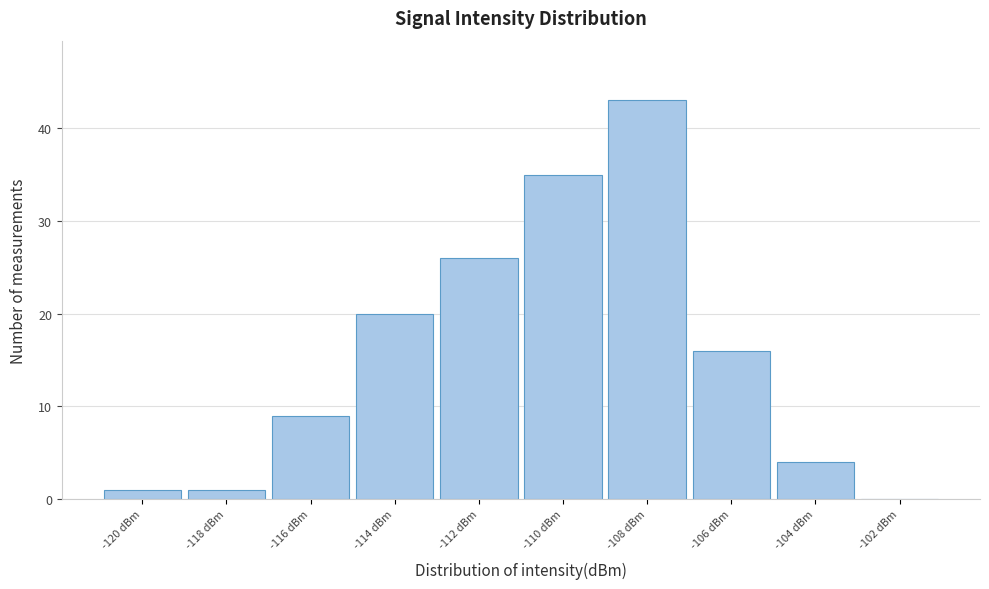

Reading left to right, list all the values displayed in this chart.

-120 dBm=1	-118 dBm=1	-116 dBm=9	-114 dBm=20	-112 dBm=26	-110 dBm=35	-108 dBm=43	-106 dBm=16	-104 dBm=4	-102 dBm=0